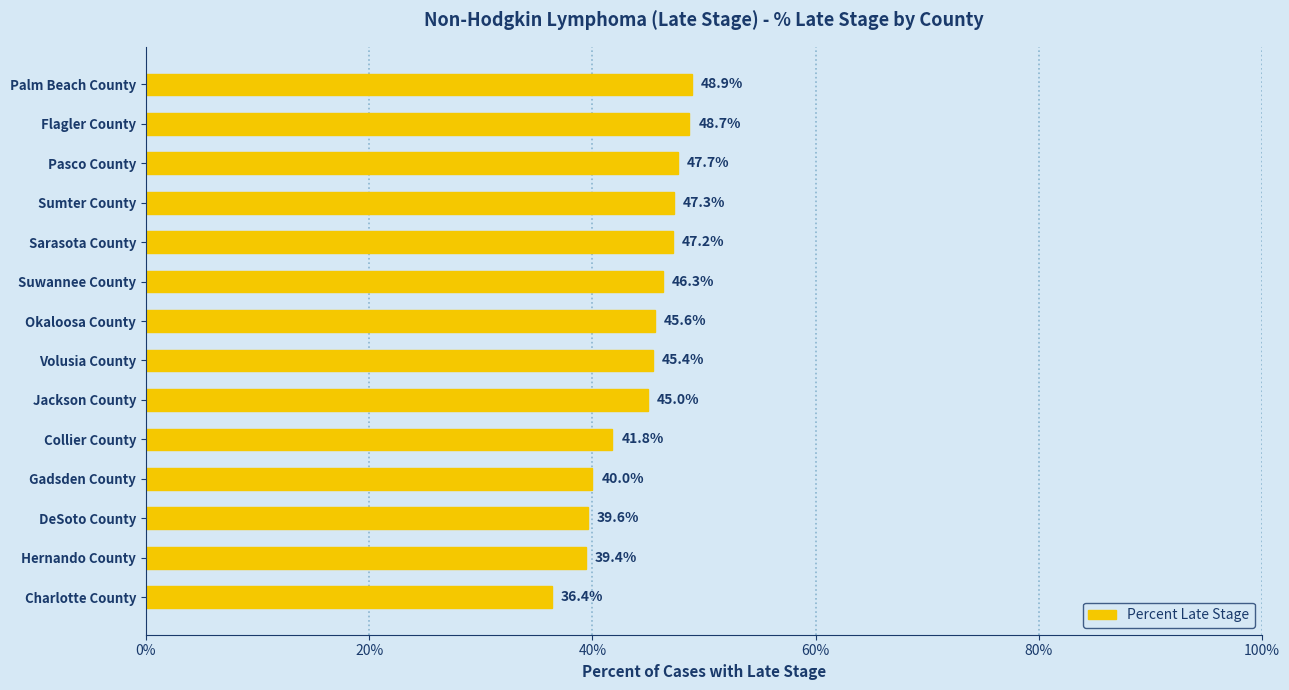

Where is the data nearest to the value 42?

Collier County